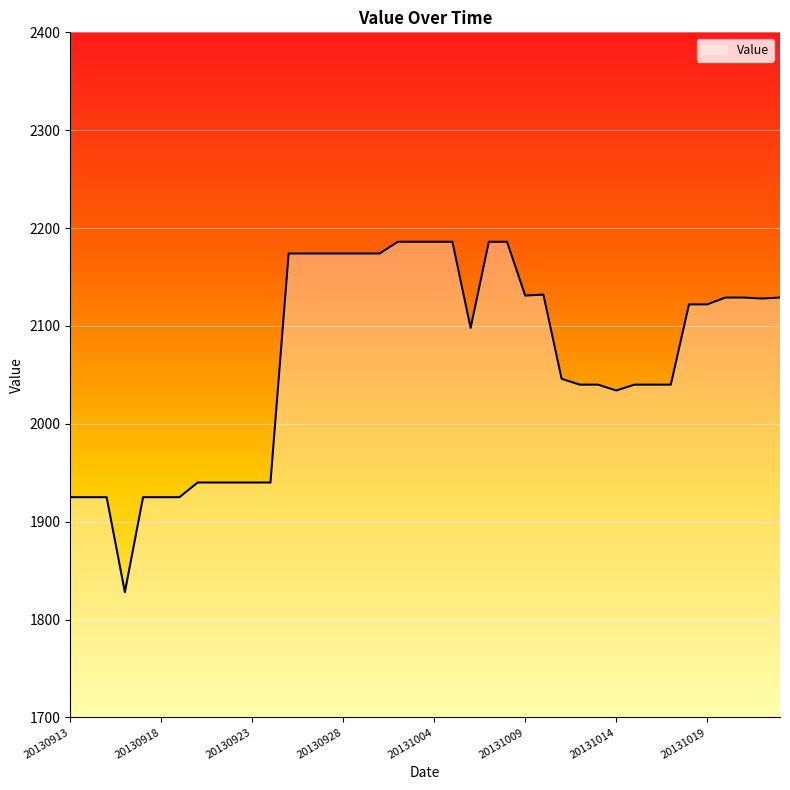

Count the number of data series in this chart.

1